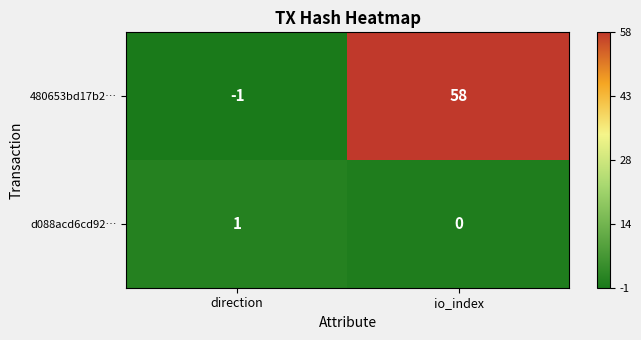

At which label is 480653bd17b2… closest to 28?

direction